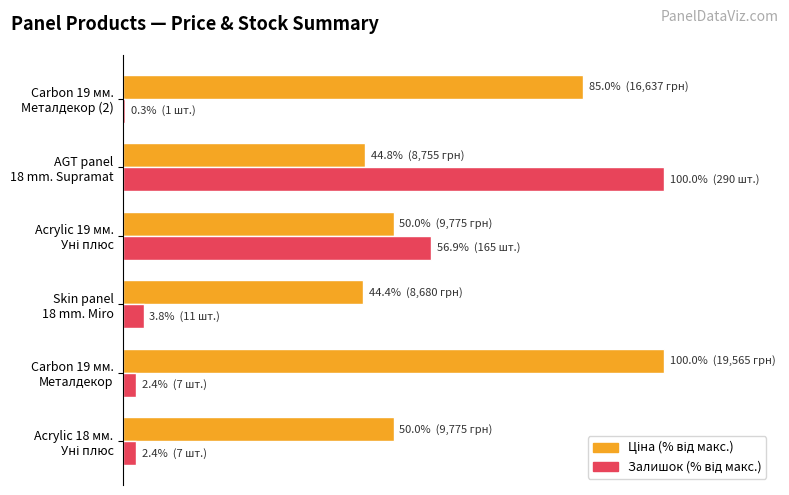

What is the sum of all Ціна (% від макс.) values?

374.1